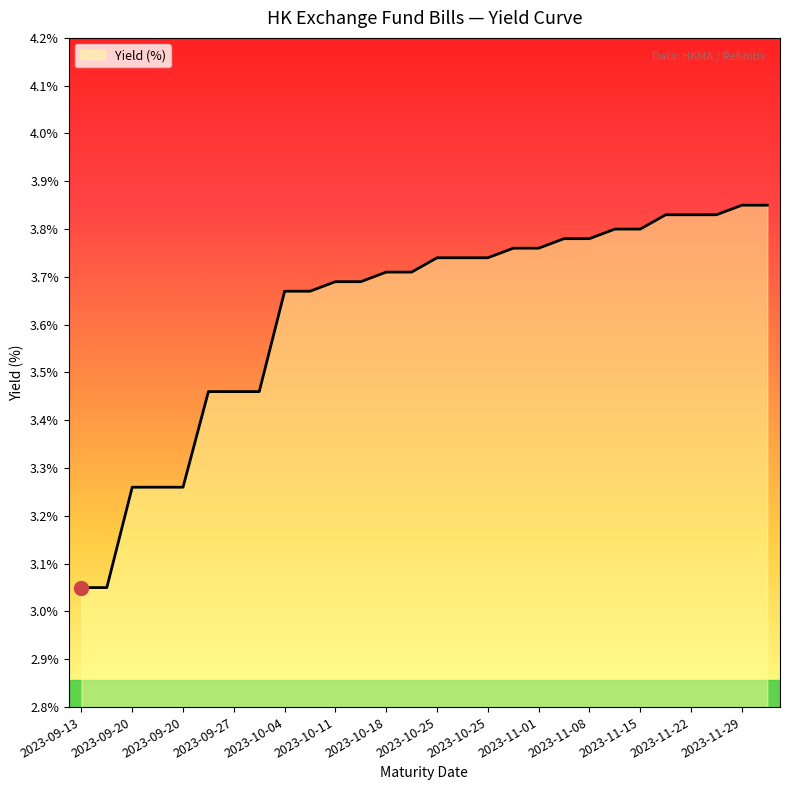

What is the difference between the maximum and minimum values?

0.8